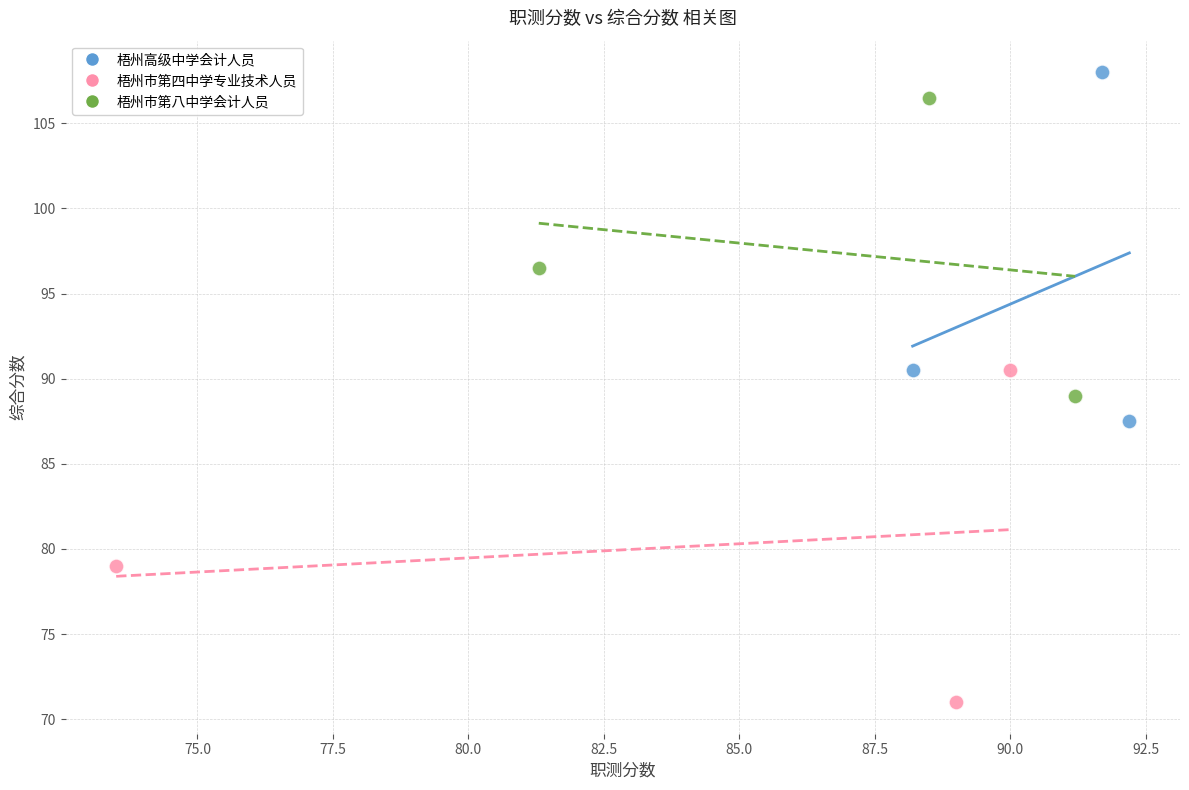

Which series has the widest spread of Y values?

梧州高级中学会计人员